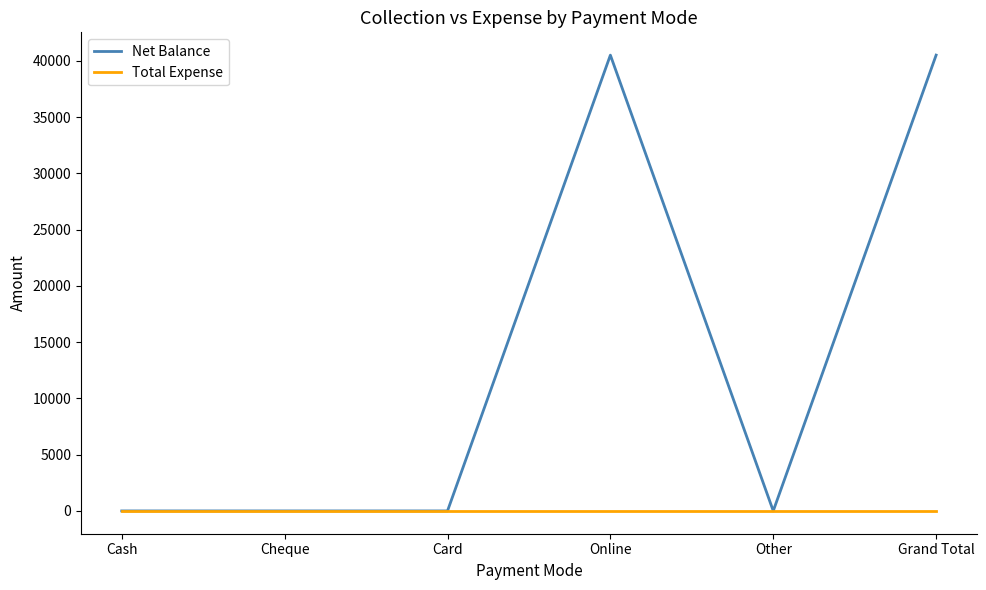

Is it true that Net Balance equals 0 at Card?

True